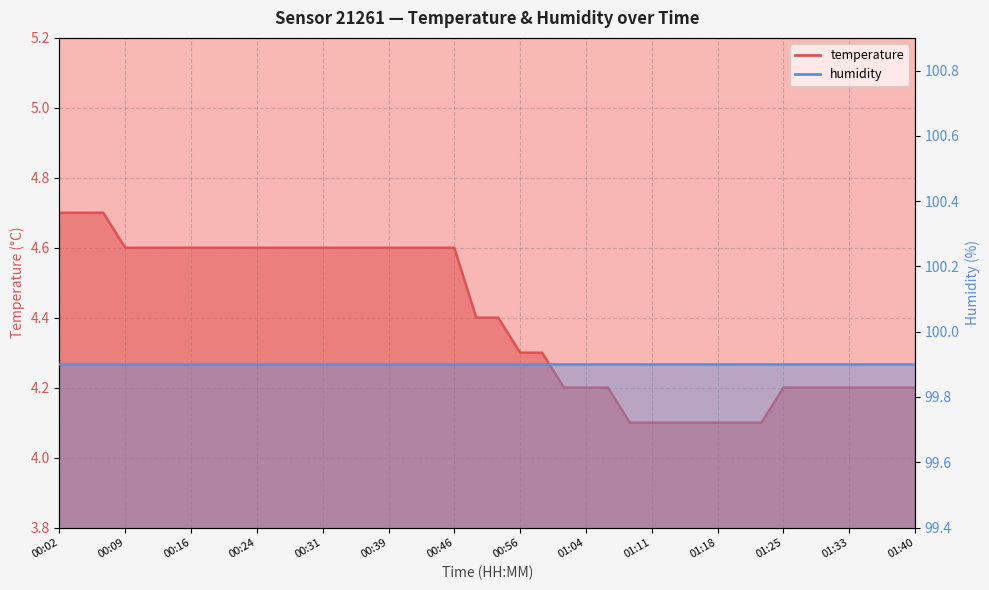

Reading right to left, extract all data points from this chart.

4.2	4.2	4.2	4.2	4.2	4.2	4.2	4.1	4.1	4.1	4.1	4.1	4.1	4.1	4.2	4.2	4.2	4.3	4.3	4.4	4.4	4.6	4.6	4.6	4.6	4.6	4.6	4.6	4.6	4.6	4.6	4.6	4.6	4.6	4.6	4.6	4.6	4.7	4.7	4.7